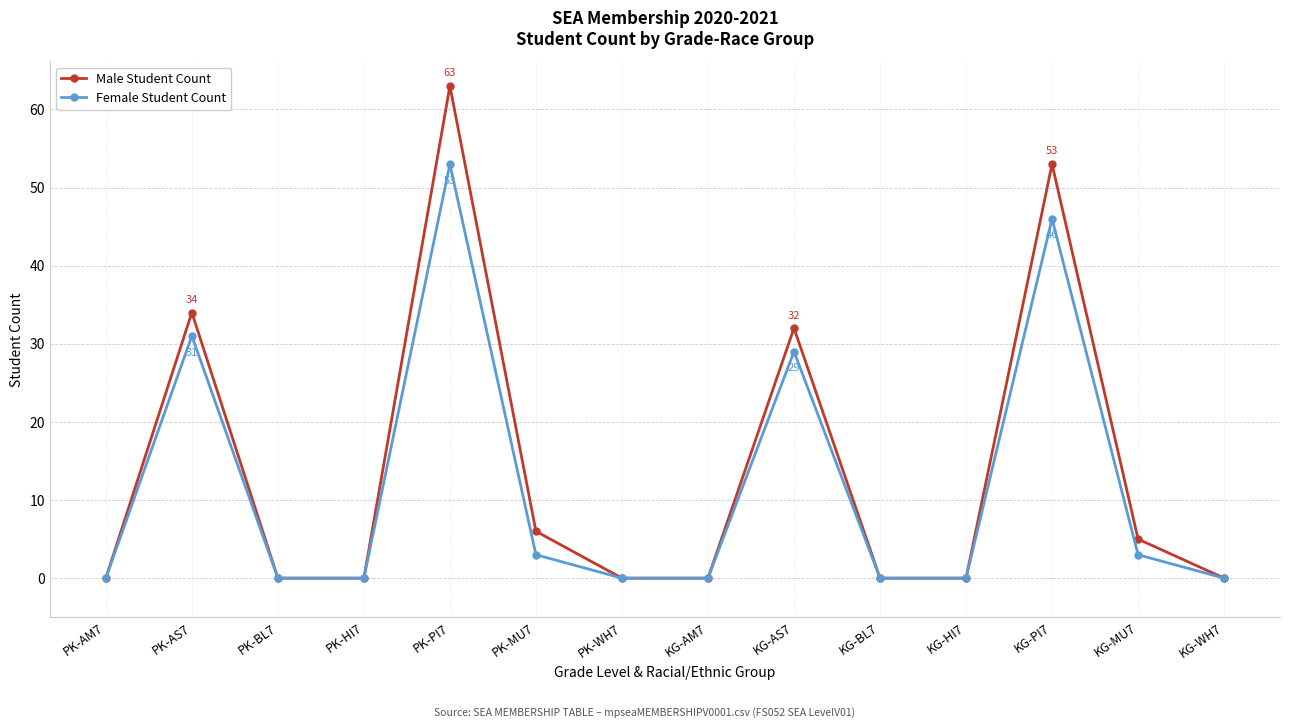

Count the number of categories in the chart.

14